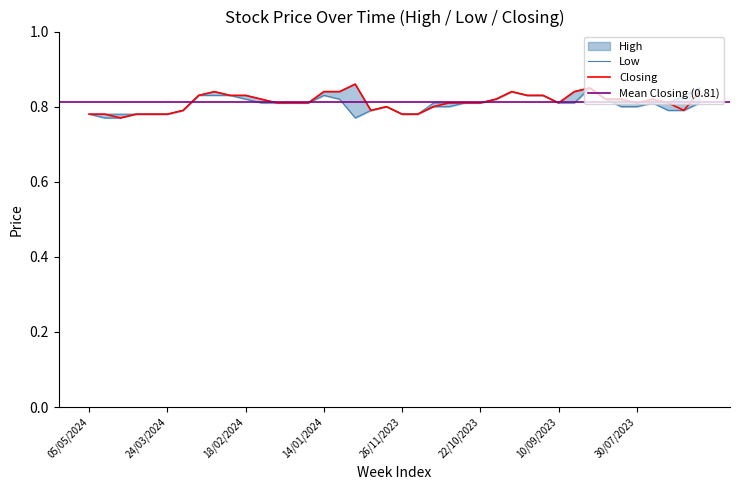

What is the label of the 35th point from the right?

24/03/2024